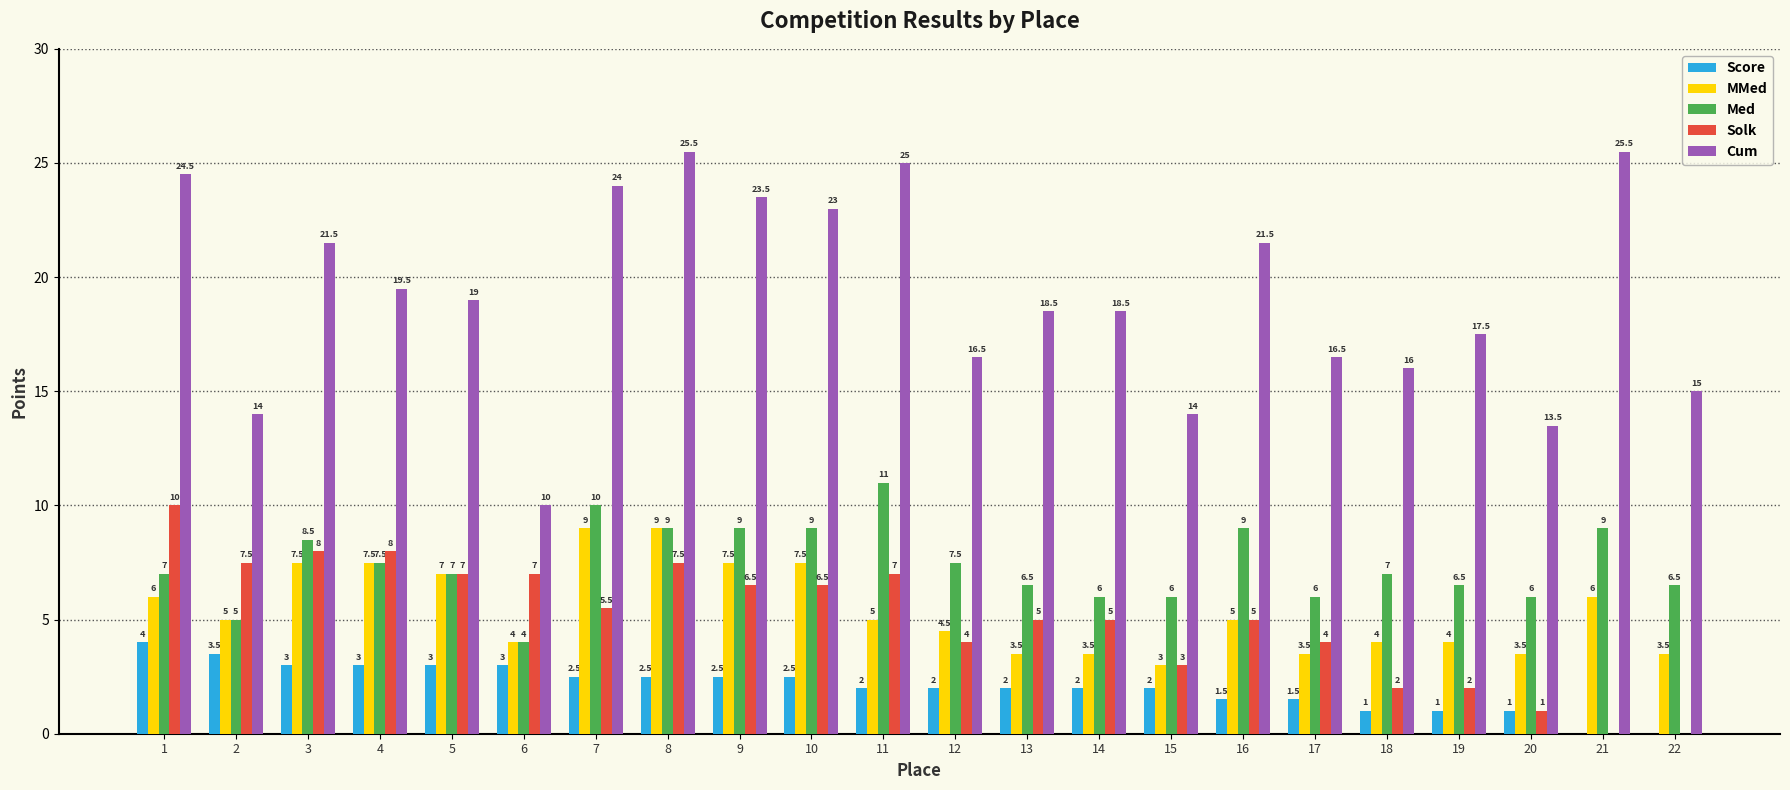

Which series changed the most between 10 and 17?

Cum